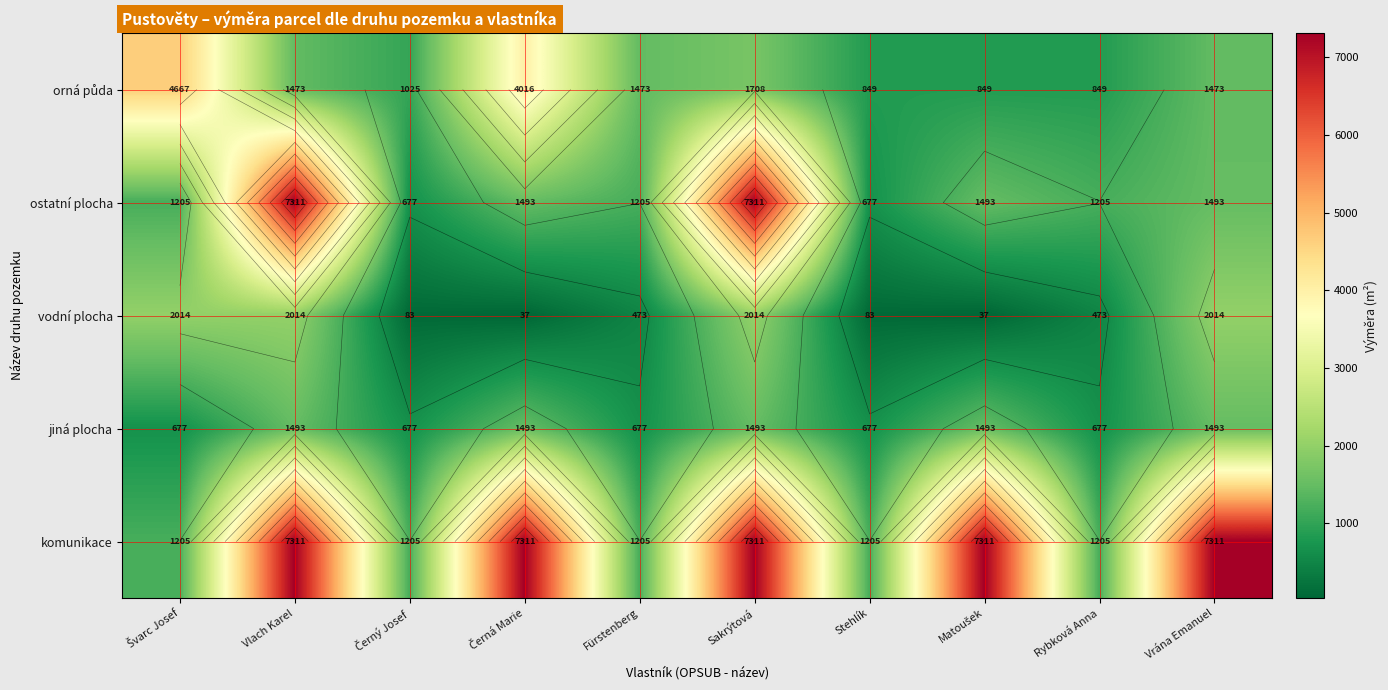

Count the jiná plocha values in the range 677 to 1493.

10